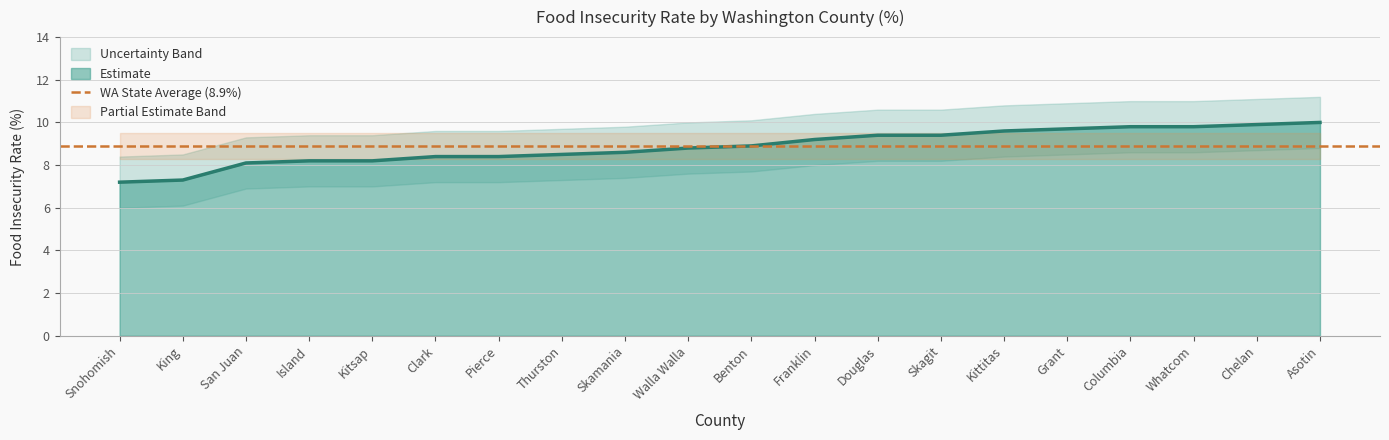

Does the chart have visible grid lines?

Yes